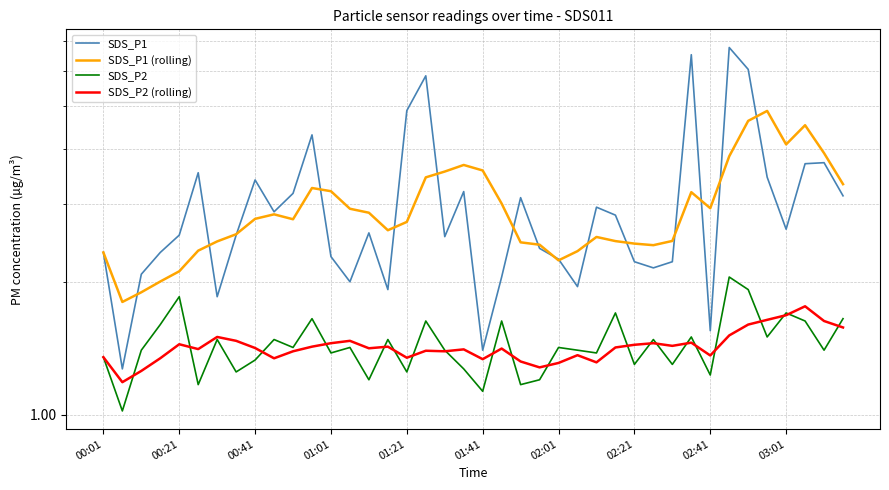

Which series has the largest total across all categories?

SDS_P1